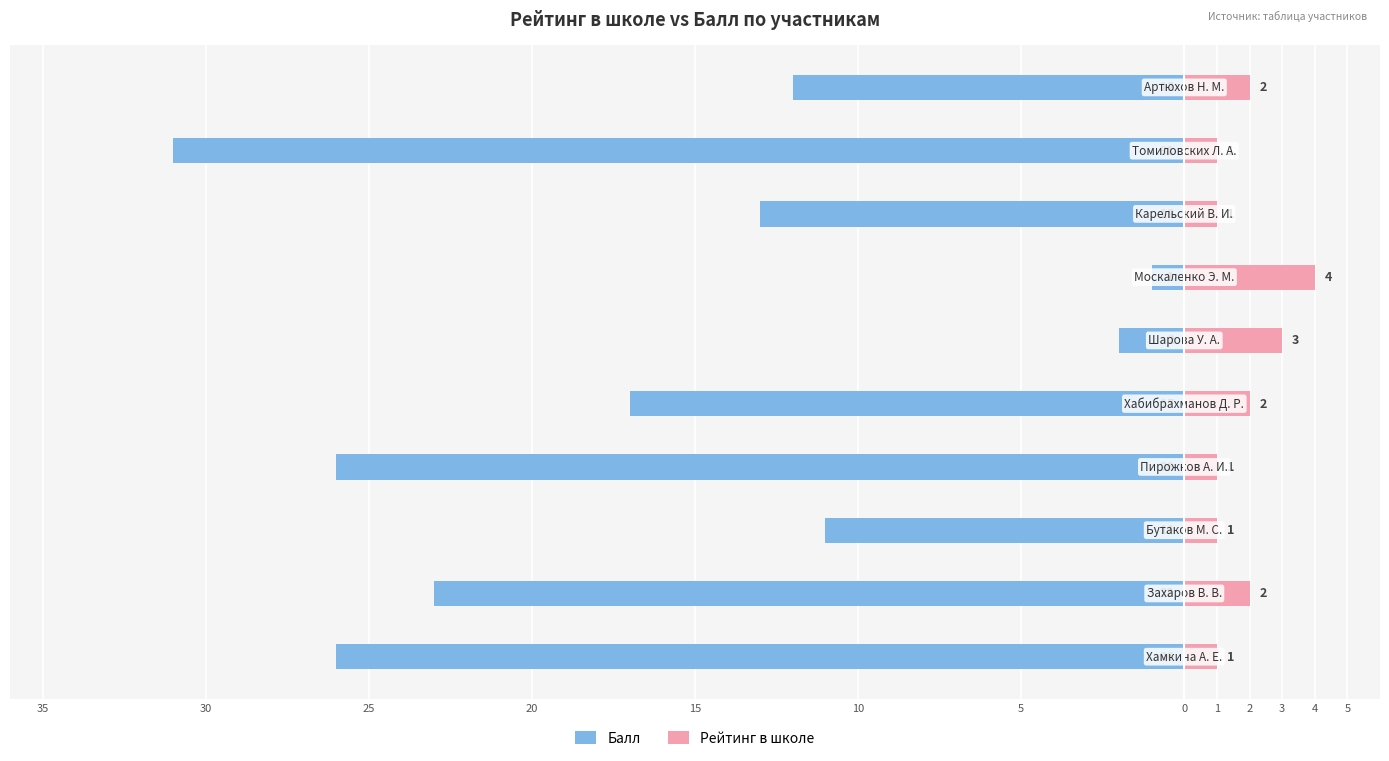

True or false: Рейтинг в школе has a value of 1 at 10.

False